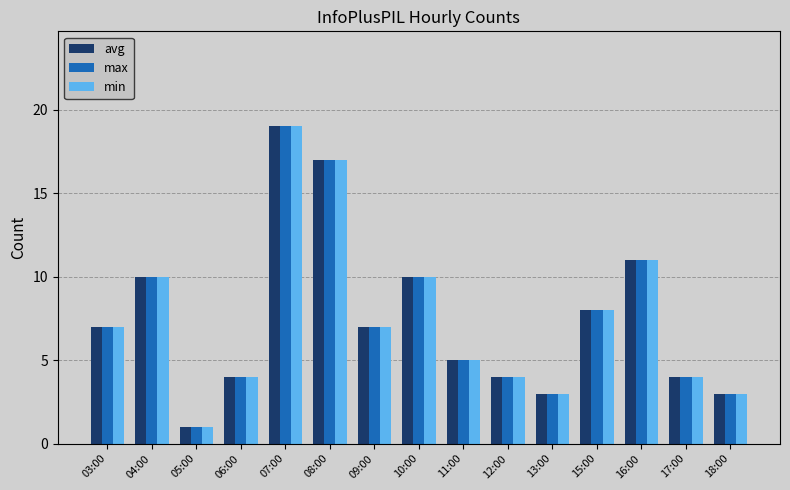

What is the value of the min bar at the 6th from the left?

17